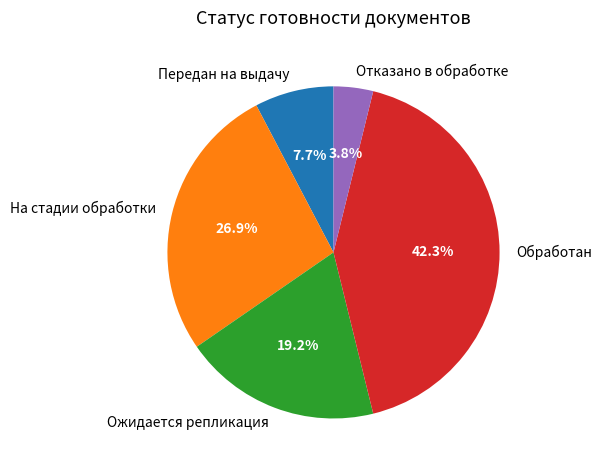

How many segments does this pie chart have?

5